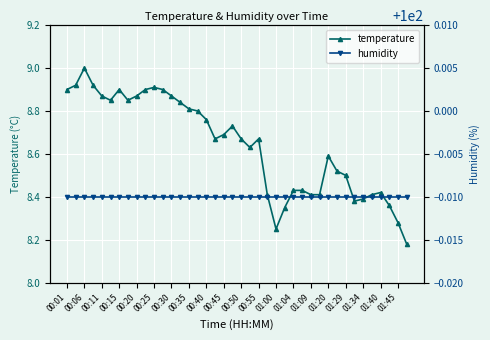

What is the difference between the second highest and minimum values in the temperature series?

0.7